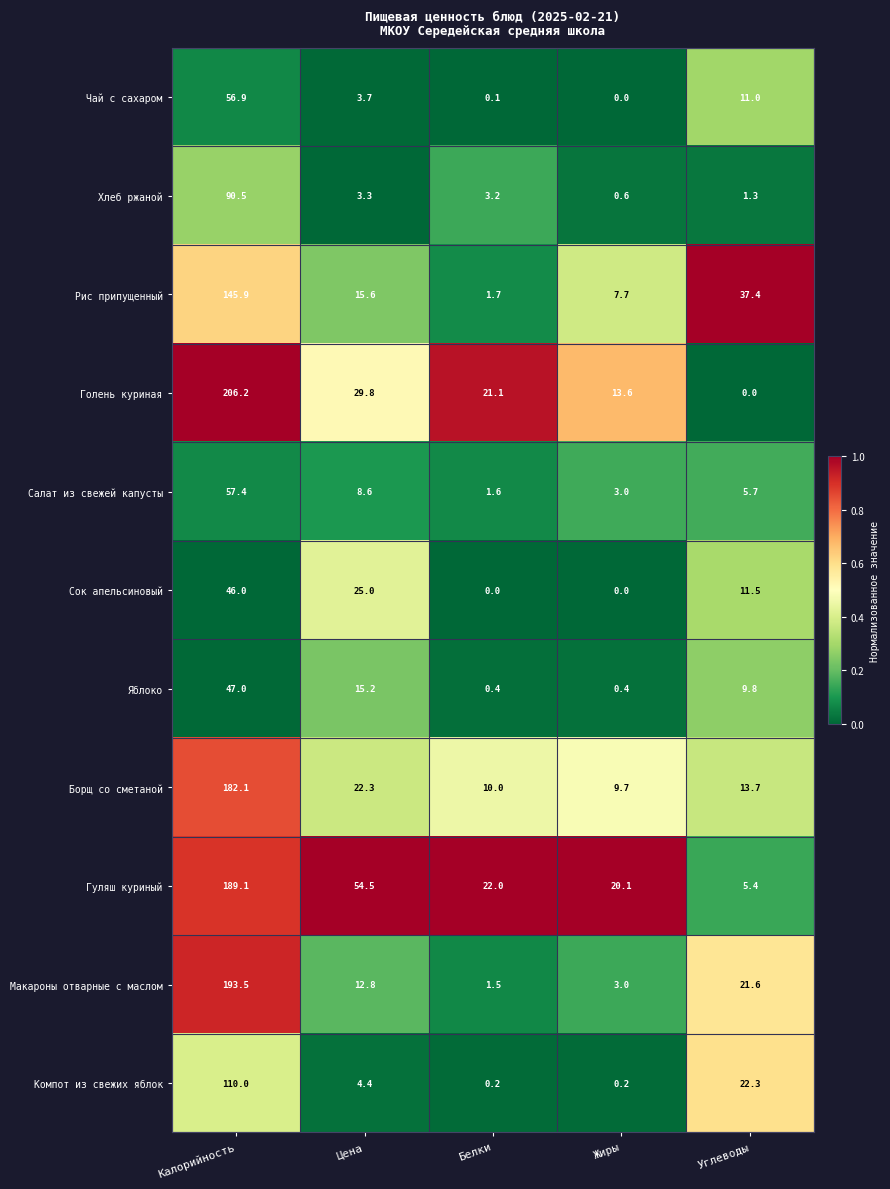

How many data points does each series have?

5